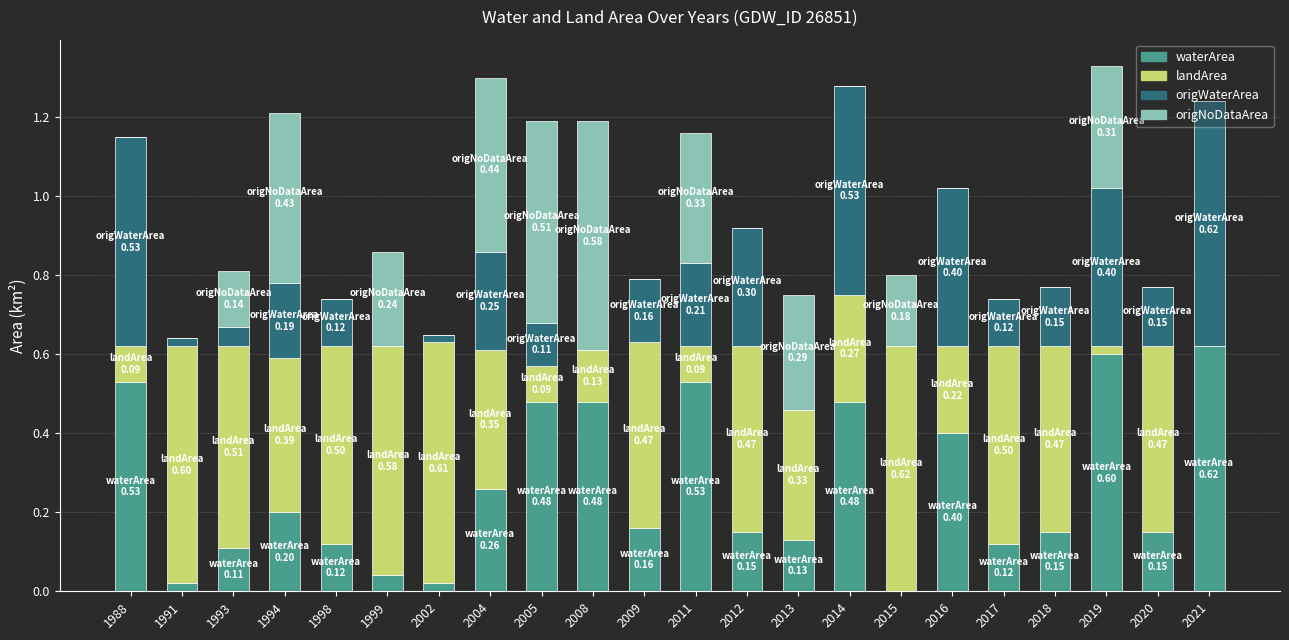

What is the total value across all series at 2018?

0.8